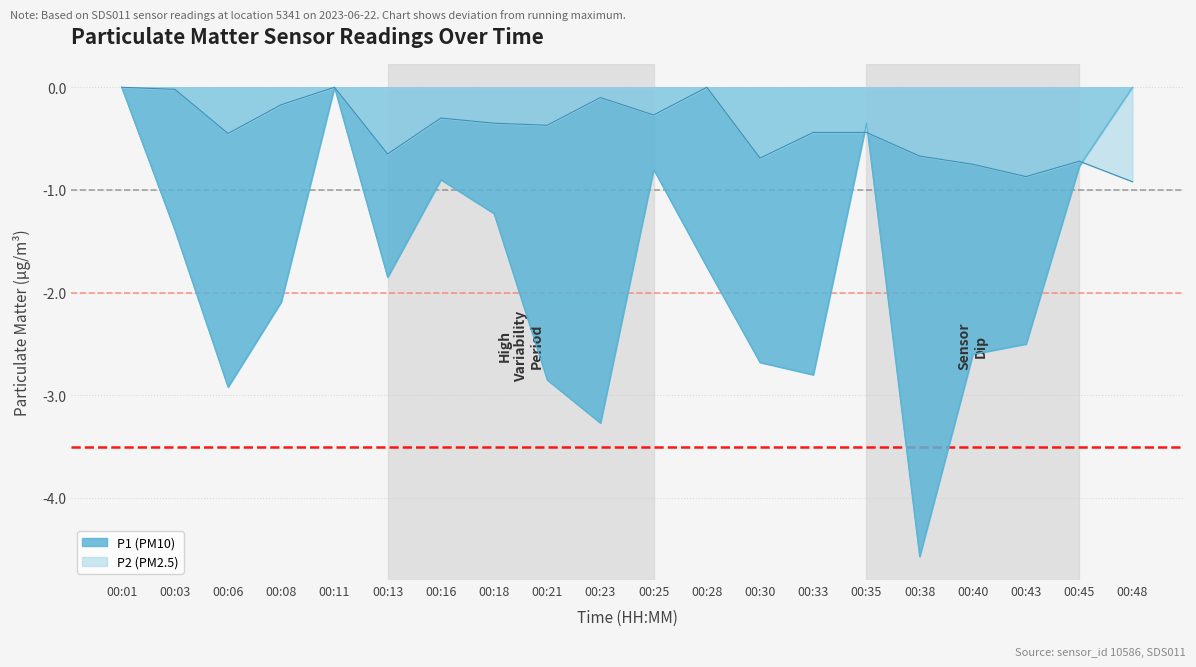

Does the chart display data point markers on the line(s)?

No